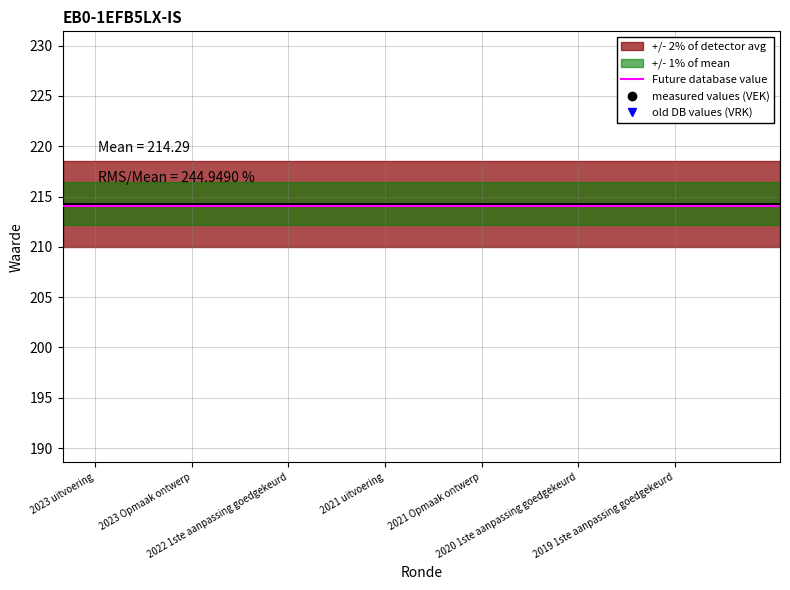

True or false: there are more than 1 points higher than both neighbors.

False